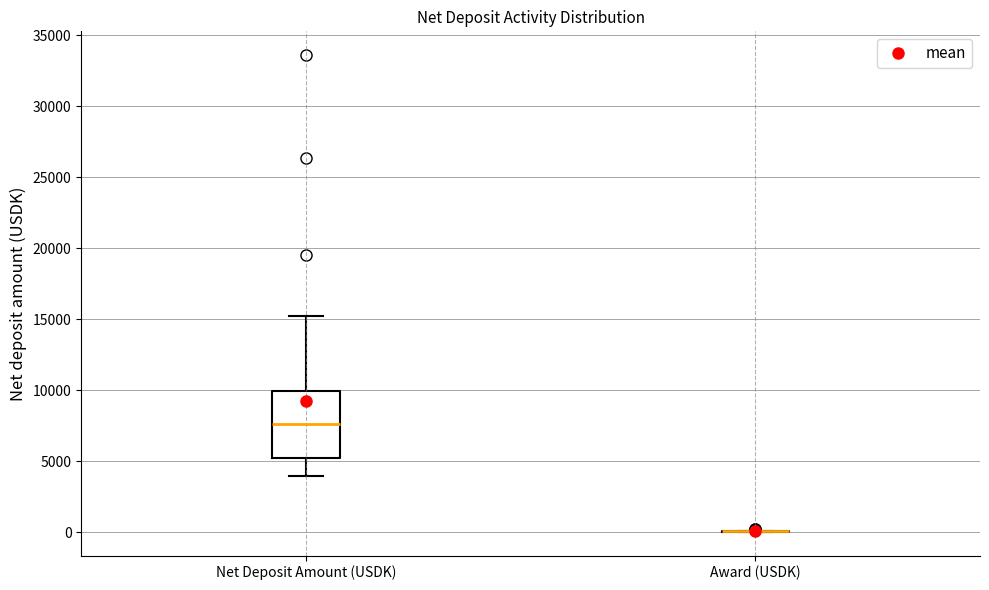

Reading left to right, read every box against the y-axis: the position of its median line, the range the box covers, and the ends of its whiskers. The values are not printed on the chart, so give them approximately, as read against the axis.

Net Deposit Amount (USDK): median 7500, box 5000 to 10000, whiskers 4000 to 15000
Award (USDK): box collapsed to a line at 0, whiskers 0 to 0